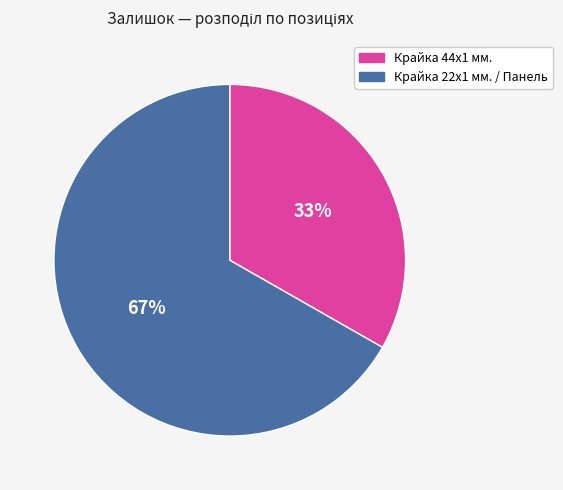

To the nearest percent, what is the average slice percentage?

50%